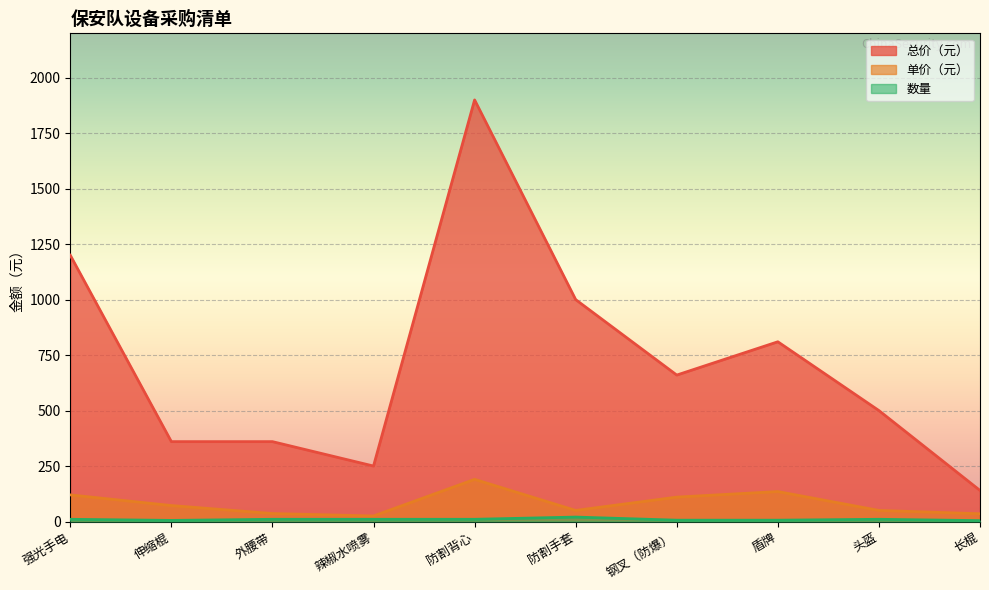

What is the lowest value of the 数量 series?

4